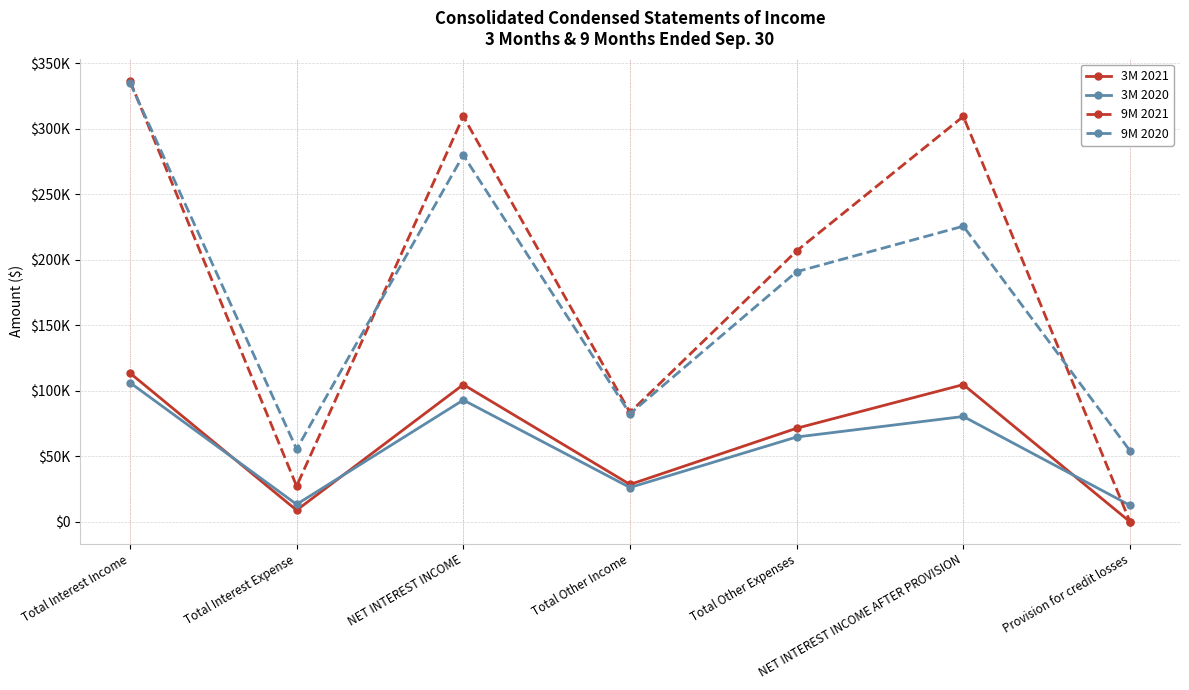

Reading left to right, list all the values displayed in this chart.

3M 2021: Total Interest Income=113548	Total Interest Expense=8833	NET INTEREST INCOME=104715	Total Other Income=28501	Total Other Expenses=71384	NET INTEREST INCOME AFTER PROVISION=104715	Provision for credit losses=0
3M 2020: Total Interest Income=106225	Total Interest Expense=13304	NET INTEREST INCOME=92921	Total Other Income=26163	Total Other Expenses=64709	NET INTEREST INCOME AFTER PROVISION=80377	Provision for credit losses=12544
9M 2021: Total Interest Income=336639	Total Interest Expense=27232	NET INTEREST INCOME=309407	Total Other Income=83476	Total Other Expenses=206777	NET INTEREST INCOME AFTER PROVISION=309407	Provision for credit losses=0
9M 2020: Total Interest Income=335284	Total Interest Expense=55468	NET INTEREST INCOME=279816	Total Other Income=82443	Total Other Expenses=190869	NET INTEREST INCOME AFTER PROVISION=225625	Provision for credit losses=54191